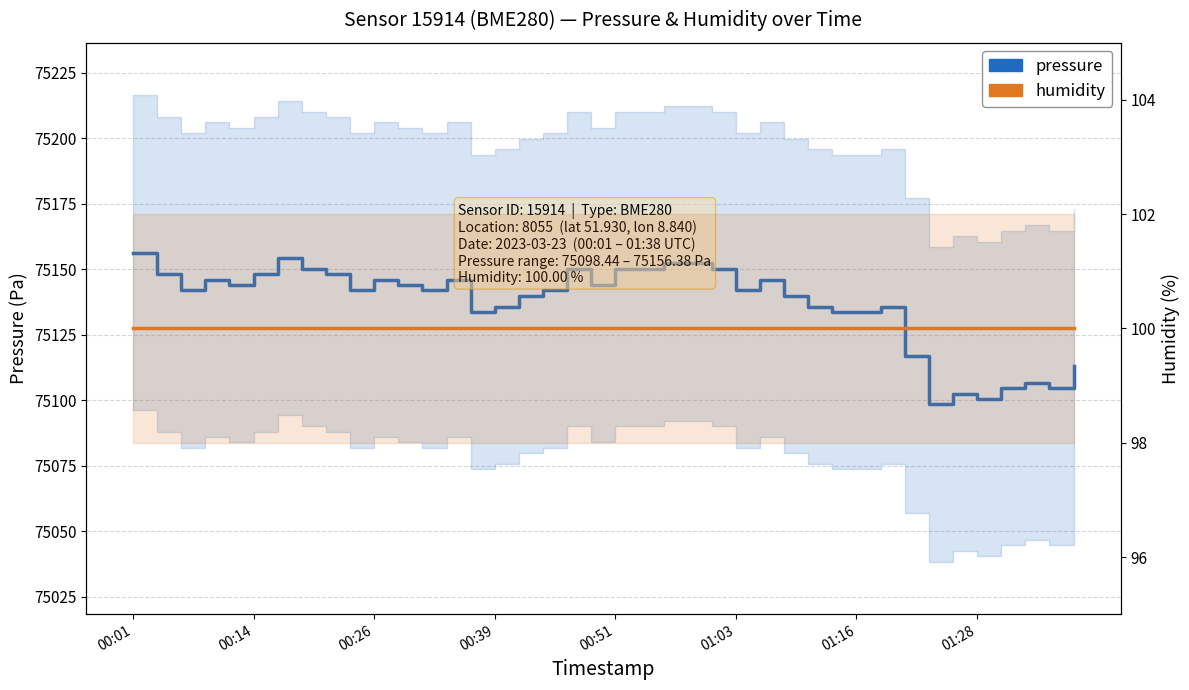

What is the sum of all pressure values?

3005471.0